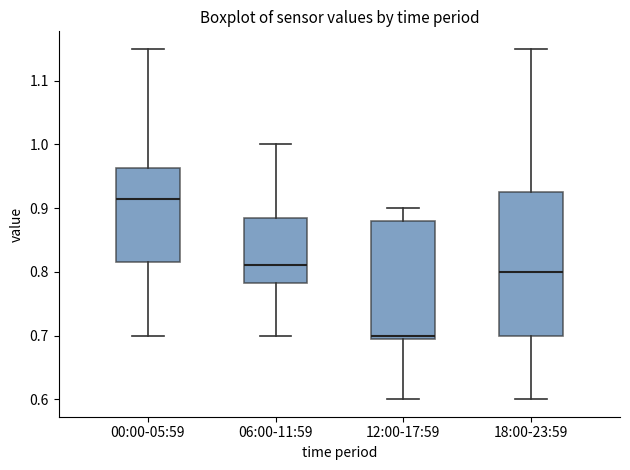

Reading left to right, read every box against the y-axis: the position of its median line, the range the box covers, and the ends of its whiskers. The values are not printed on the chart, so give them approximately, as read against the axis.

00:00-05:59: median 0.92, box 0.82 to 0.96, whiskers 0.70 to 1.15
06:00-11:59: median 0.81, box 0.78 to 0.89, whiskers 0.70 to 1.00
12:00-17:59: median 0.70 (just above the box's lower edge), box 0.70 to 0.88, whiskers 0.60 to 0.90
18:00-23:59: median 0.80, box 0.70 to 0.93, whiskers 0.60 to 1.15